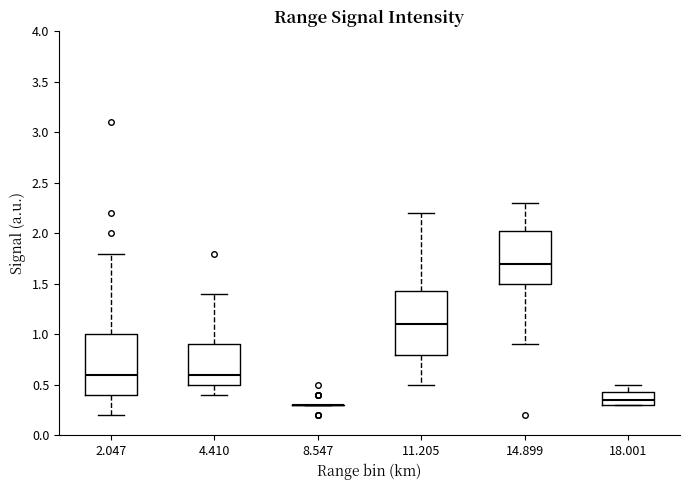

Reading left to right, transcribe this box plot: for each box, give where its median line is, the range the box spans, and where its two whiskers end, as read against the y-axis. The values are not printed on the chart, so give them approximately, as read against the axis.

2.047: median 0.60, box 0.40 to 1.00, whiskers 0.20 to 1.80
4.410: median 0.60, box 0.50 to 0.90, whiskers 0.40 to 1.40
8.547: box collapsed to a line at 0.30, whiskers 0.30 to 0.30
11.205: median 1.10, box 0.80 to 1.45, whiskers 0.50 to 2.20
14.899: median 1.70, box 1.50 to 2.05, whiskers 0.90 to 2.30
18.001: median 0.35, box 0.30 to 0.45, whiskers 0.30 to 0.50